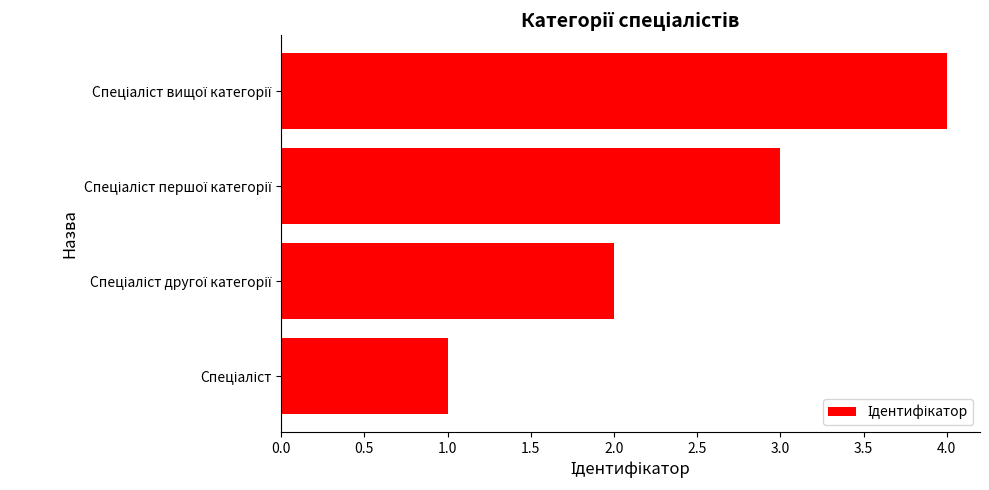

Are the bars horizontal?

Yes